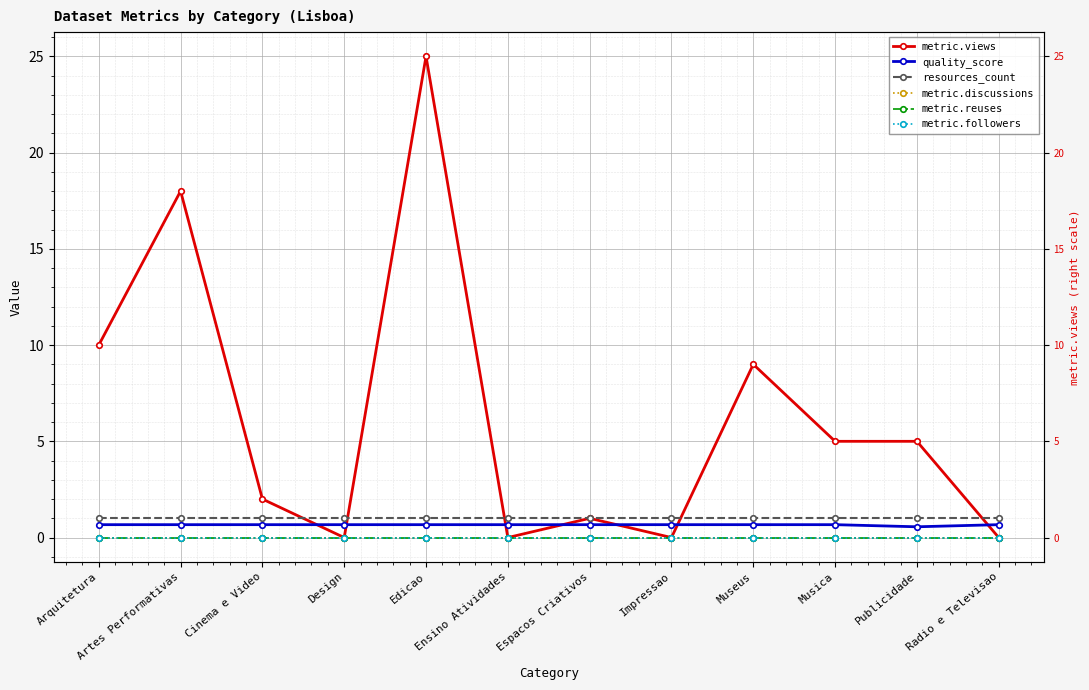

What is the total value across all series at Ensino Atividades?

1.7